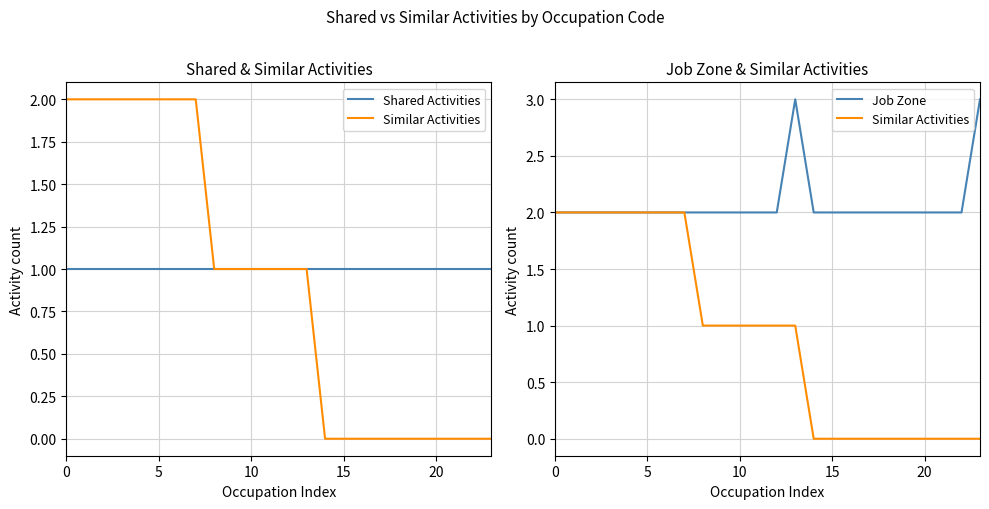

Count the Similar Activities values in the range 0 to 2.

24